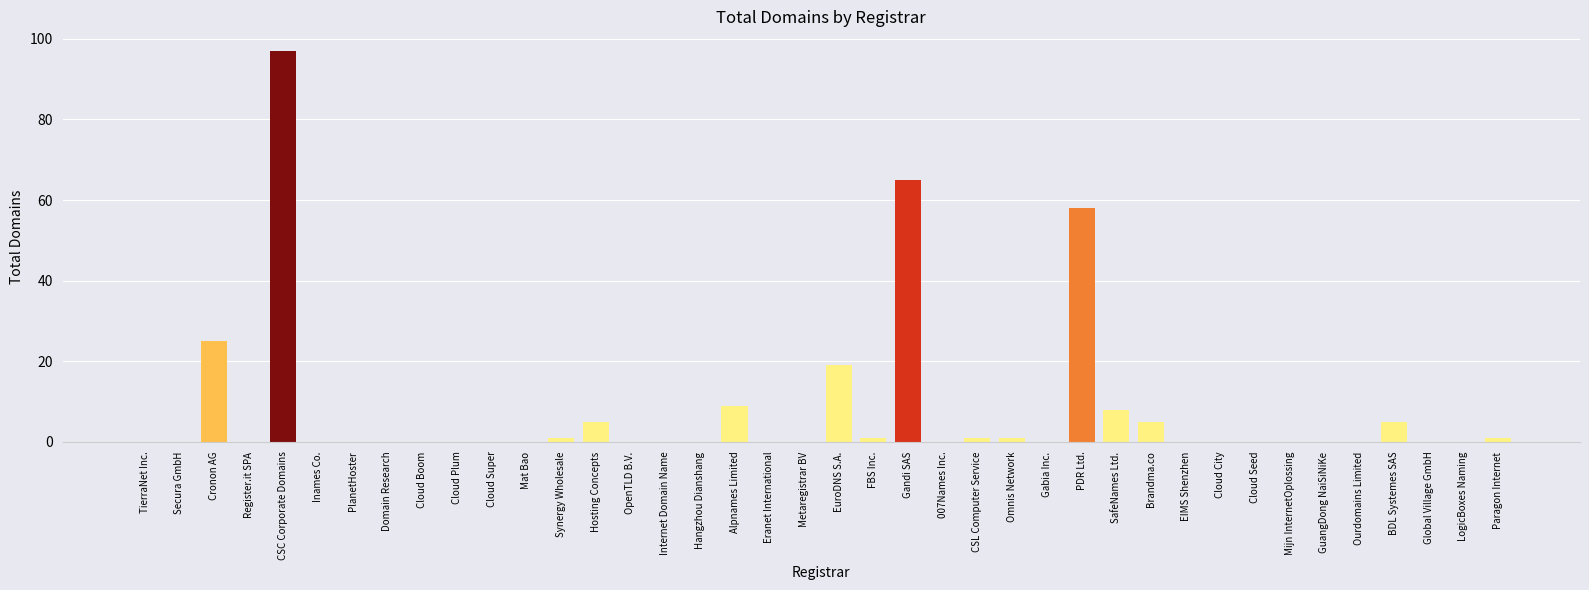

What is the sum of the values at EuroDNS S.A. and SafeNames Ltd.?

27